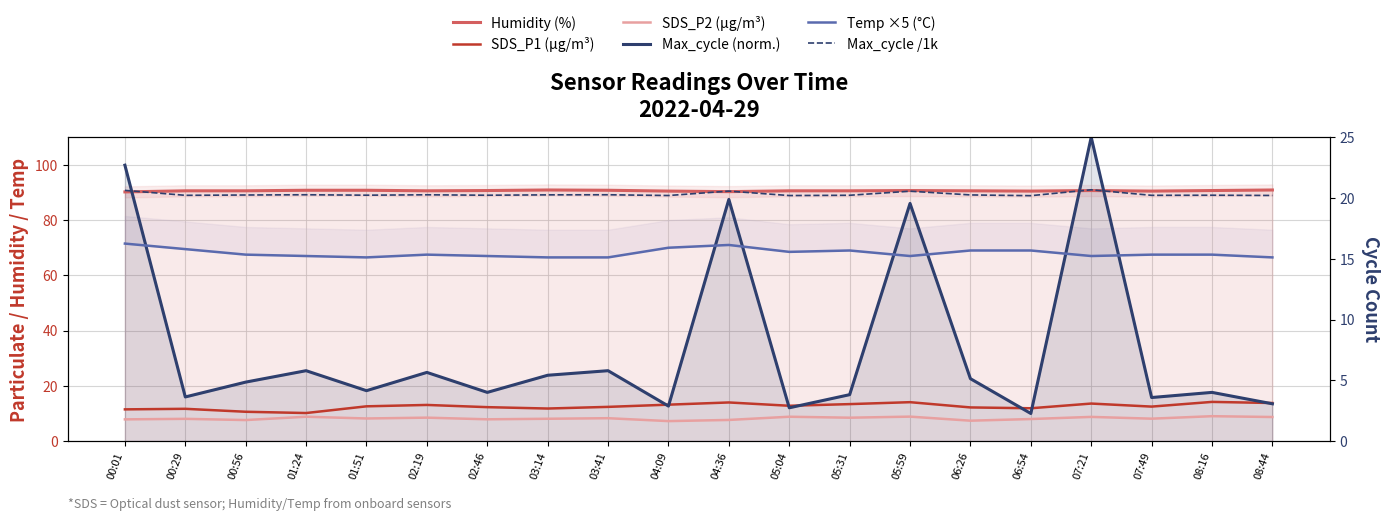

Which label corresponds to the smallest value in the chart?

04:09